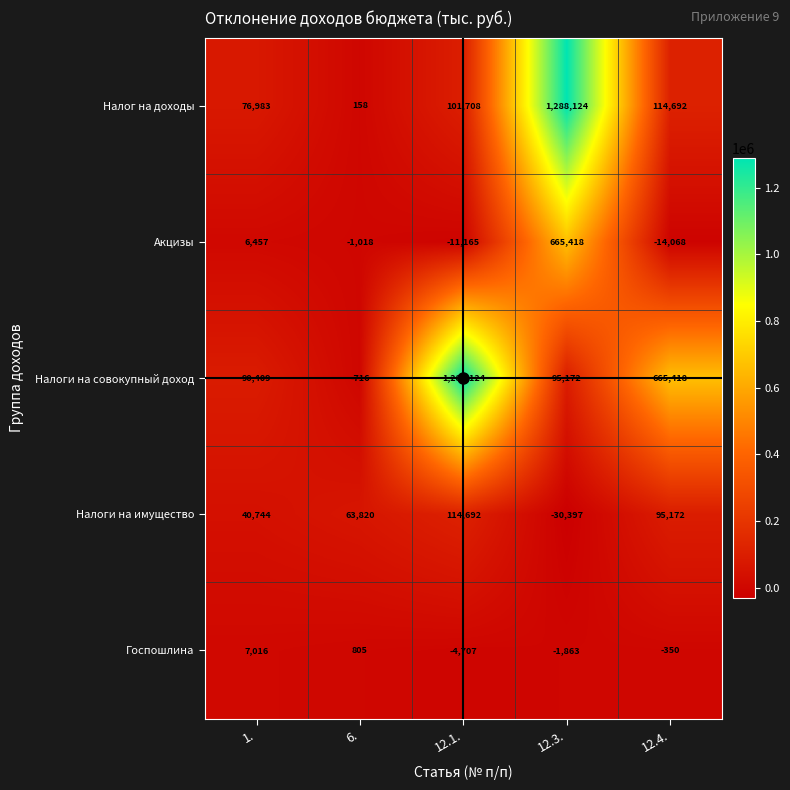

What is the sum of all Налоги на совокупный доход values?

2138407